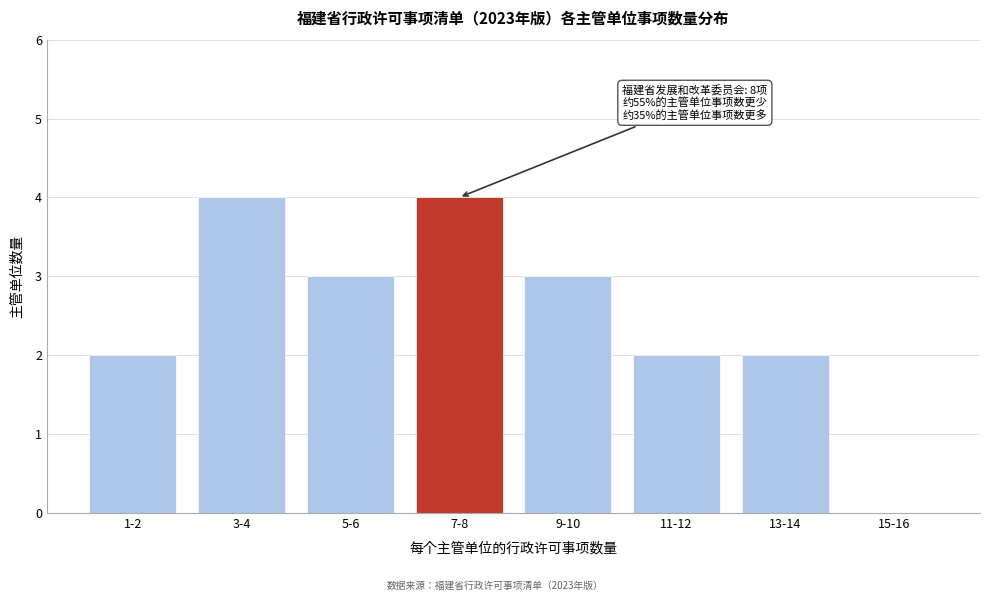

Reading left to right, extract all data points from this chart.

1-2=2	3-4=4	5-6=3	7-8=4	9-10=3	11-12=2	13-14=2	15-16=0